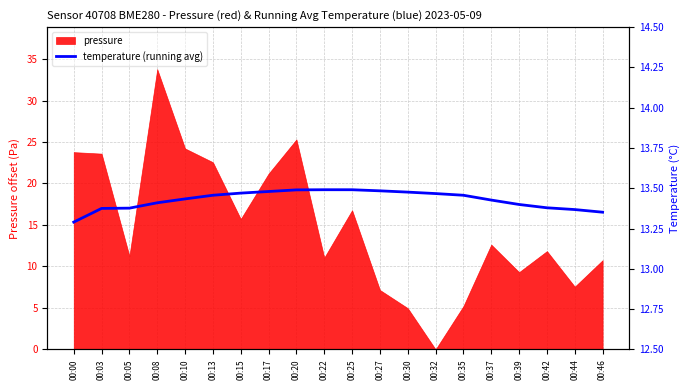

The pressure series shows 12.6 at 00:37. True or false?

True